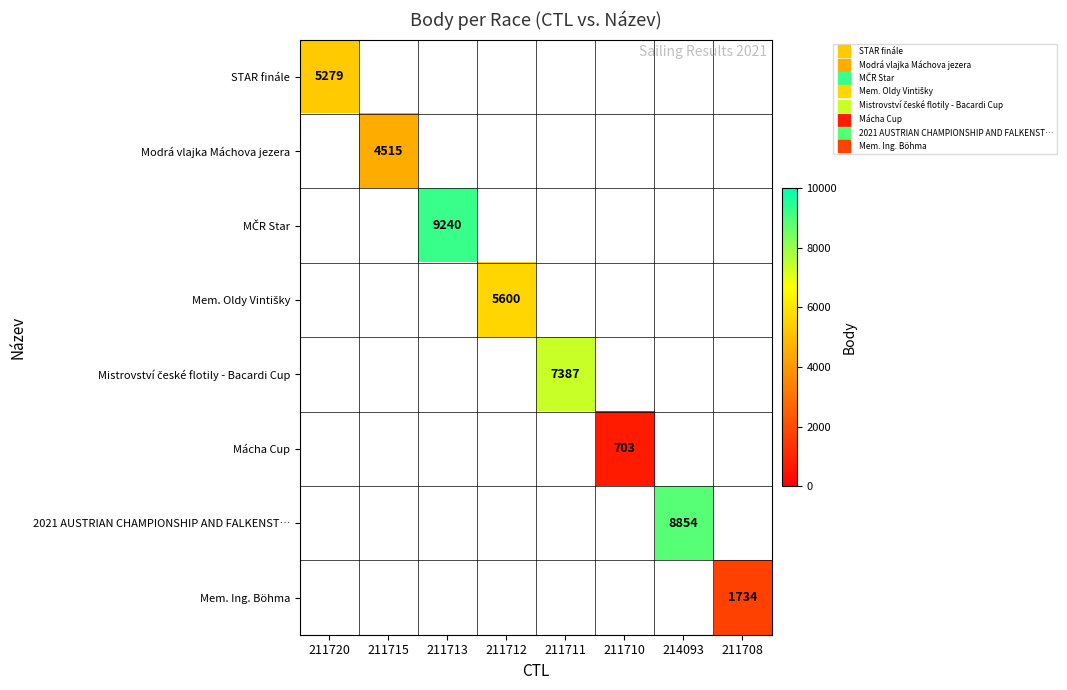

At how many categories does at least one series exceed 7761?

2